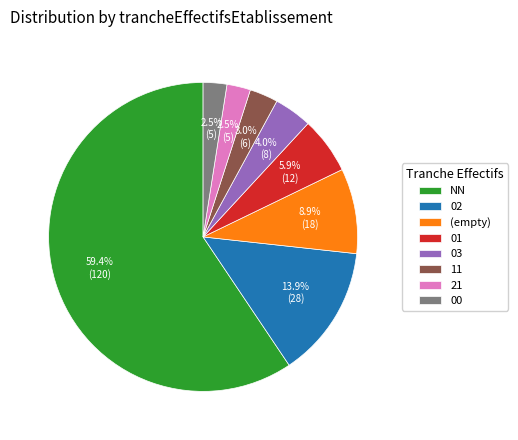

True or false: 02 accounts for 18% of the total.

False